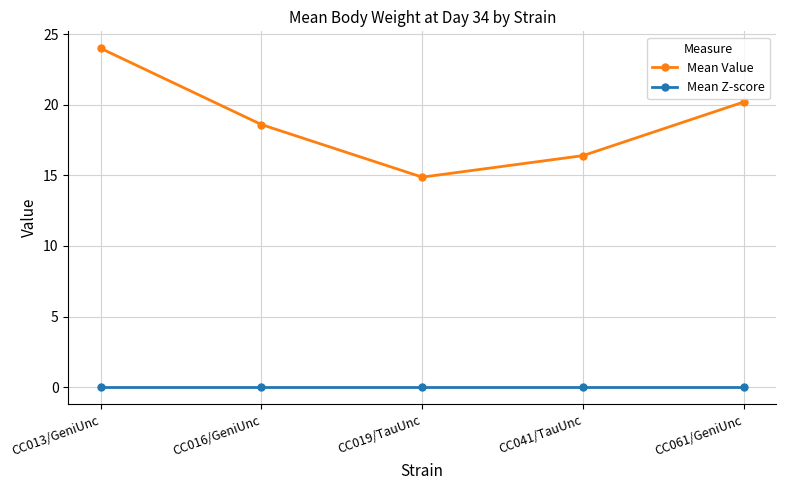

What is the maximum value shown in the chart?

24.0